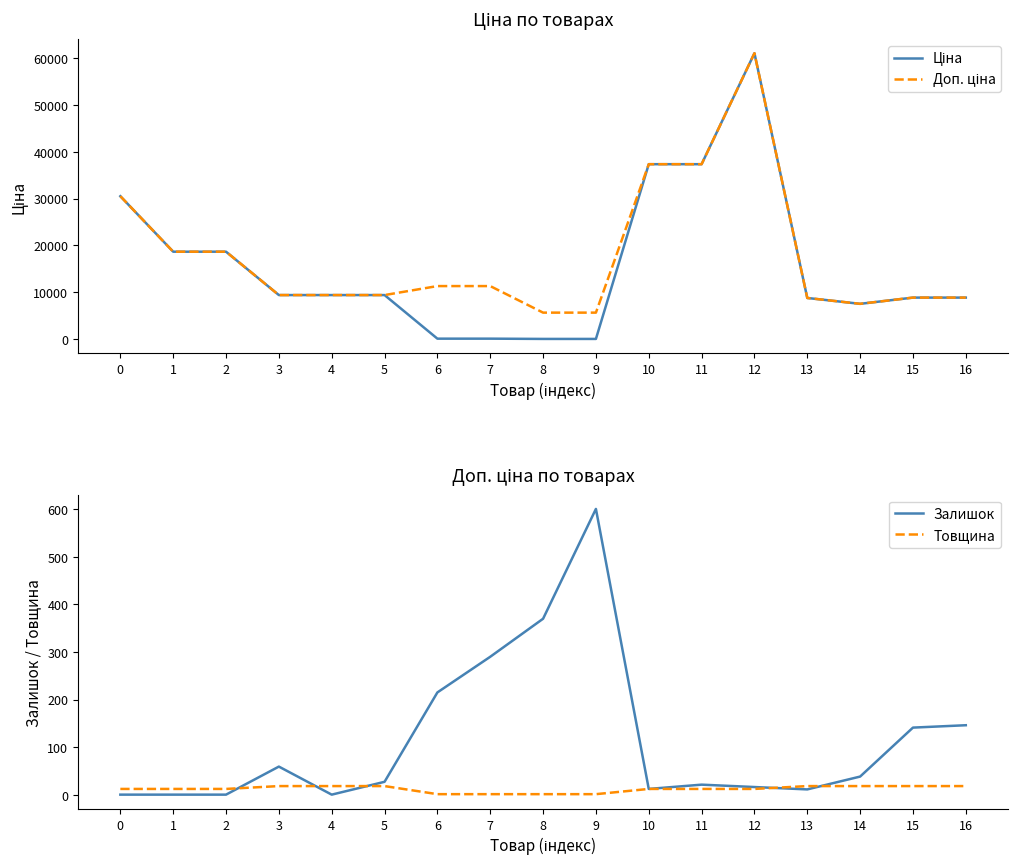

What is the approximate value of Доп. ціна at 9?

5667.0